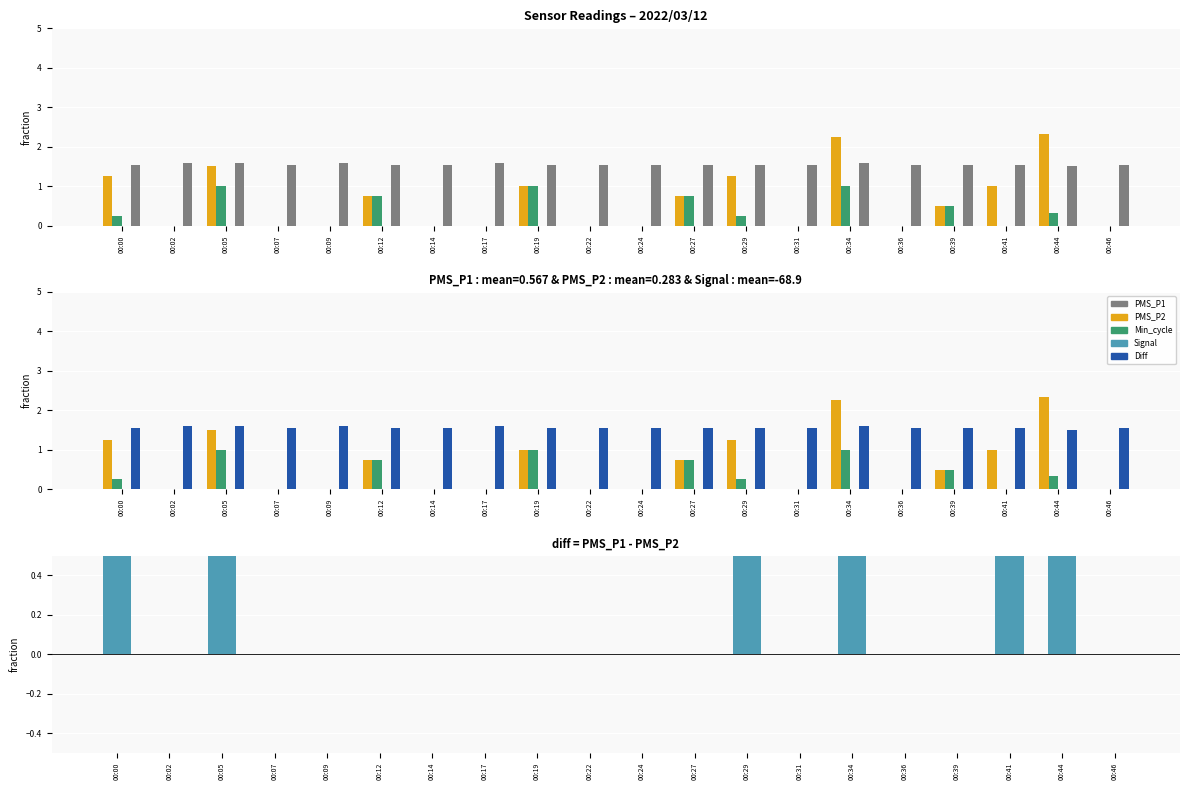

Which has a higher value, 00:44 or 00:39?

00:44